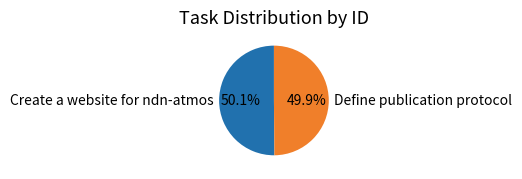

What percentage is the Define publication protocol slice, to the nearest percent?

50%